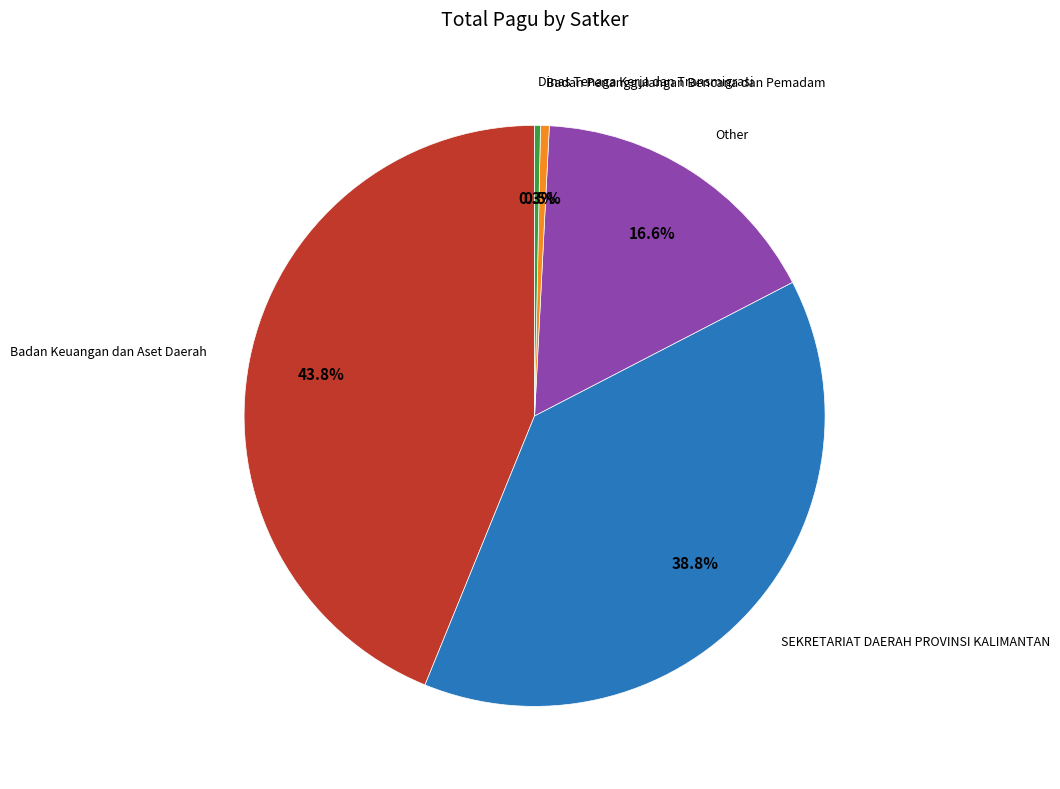

Which slice is the largest?

Badan Keuangan dan Aset Daerah